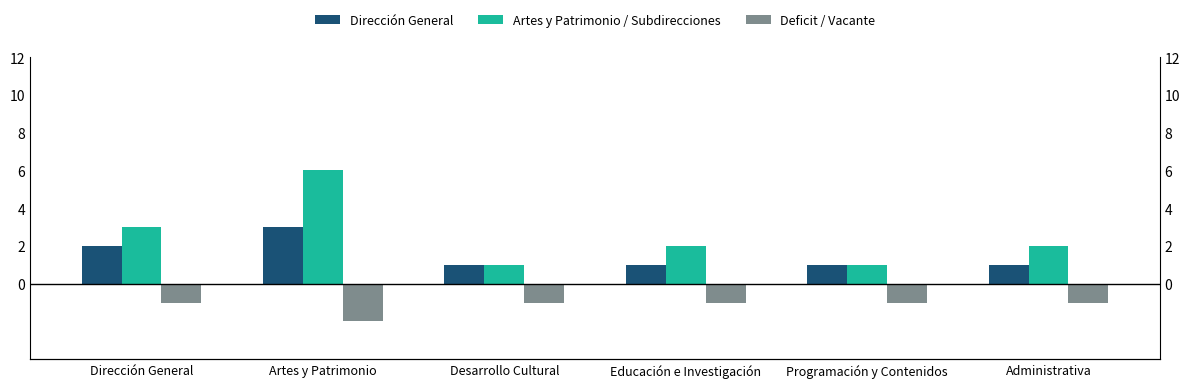

What is the maximum value for Dirección General?

3